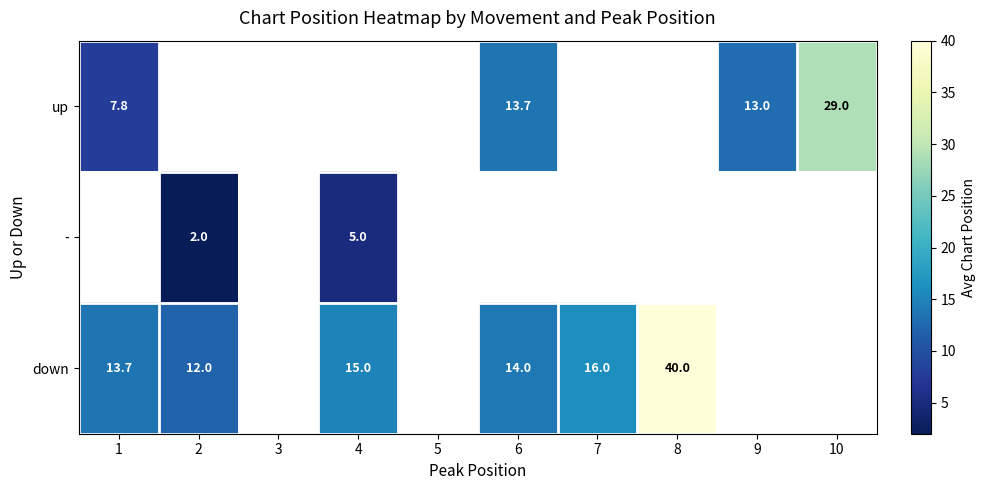

How many series are shown in this chart?

3